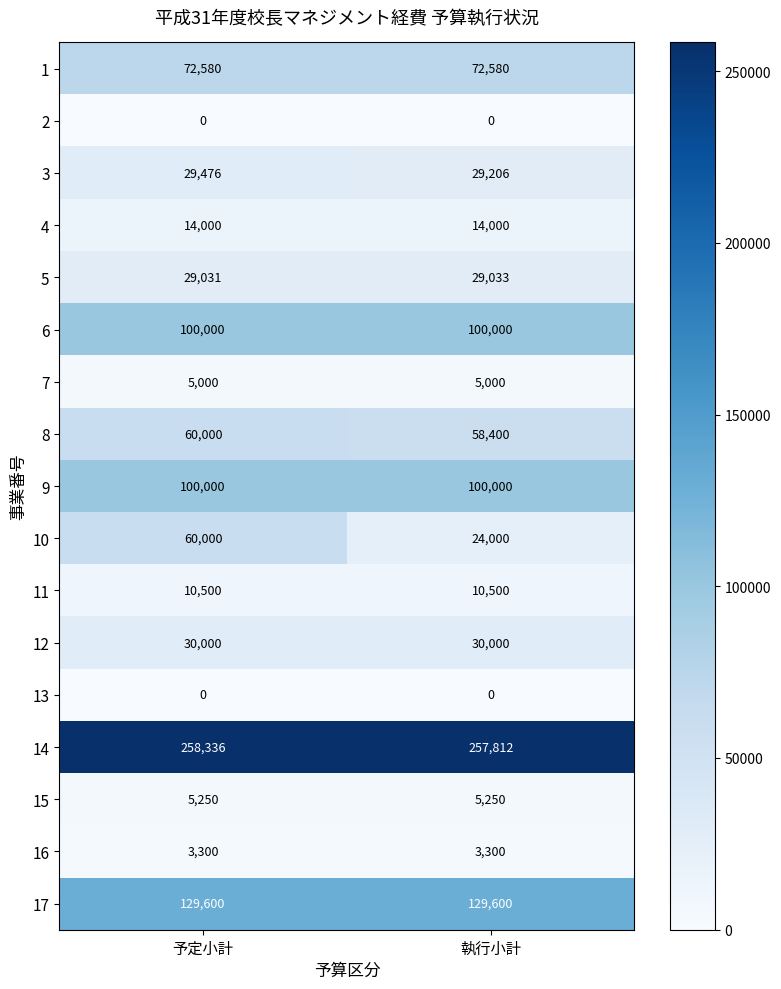

What is the maximum value shown in the chart?

258336